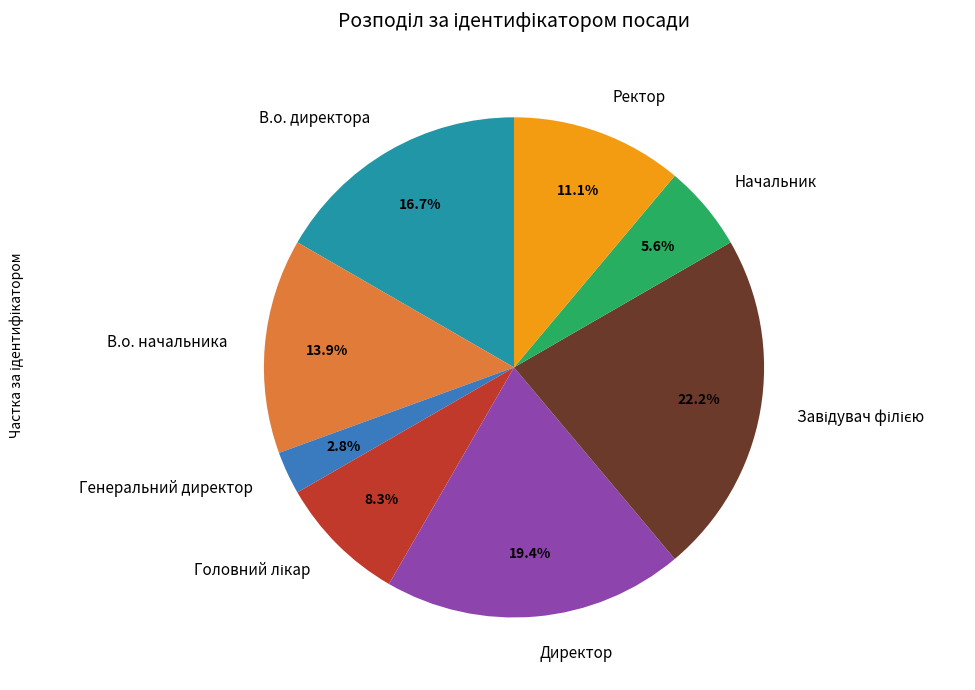

Count the number of slices in the pie.

8